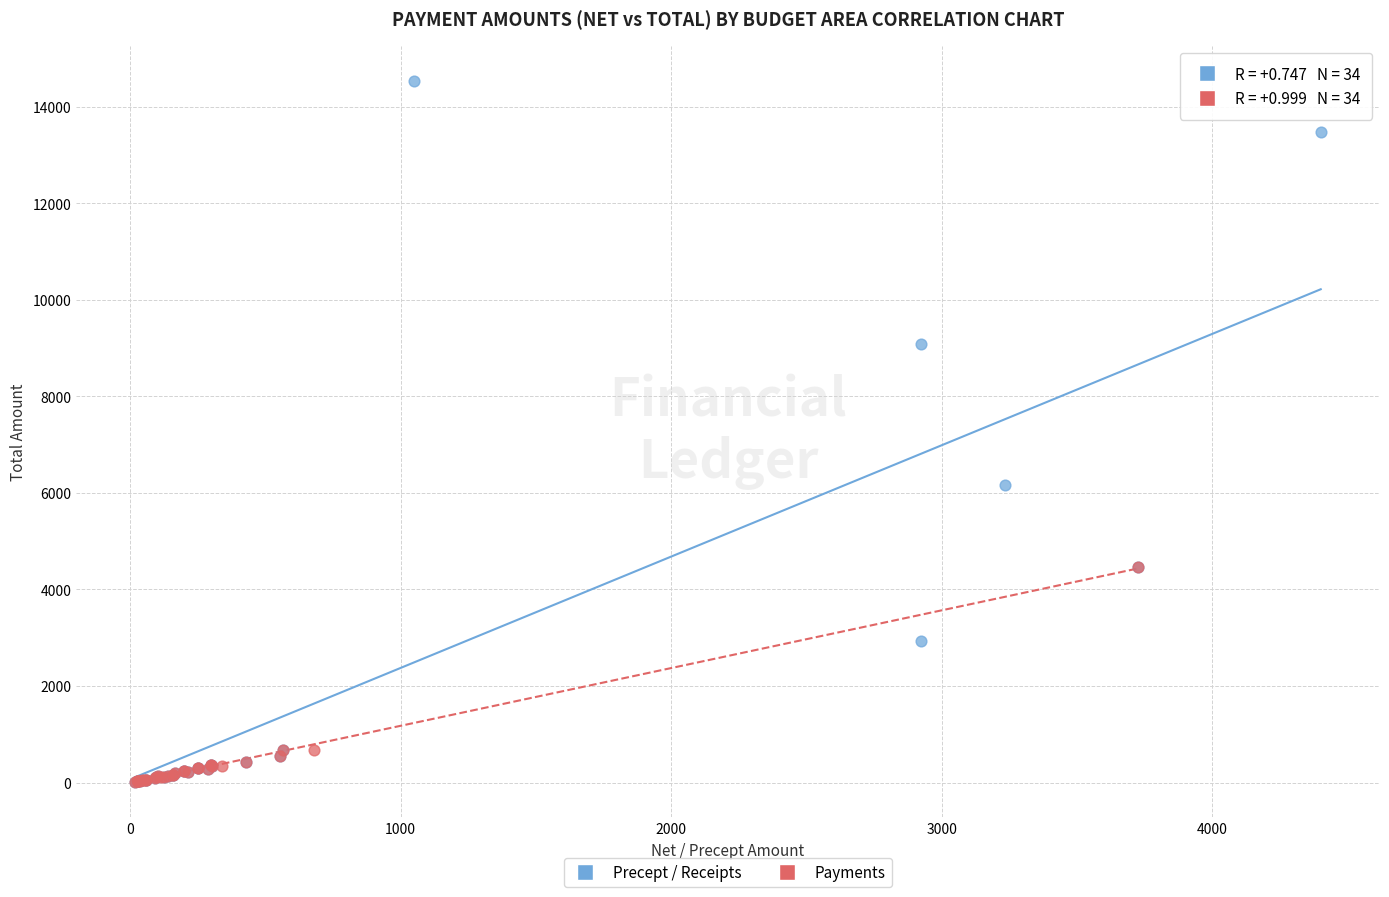

Which series has the largest Y range (max minus min)?

Precept / Receipts